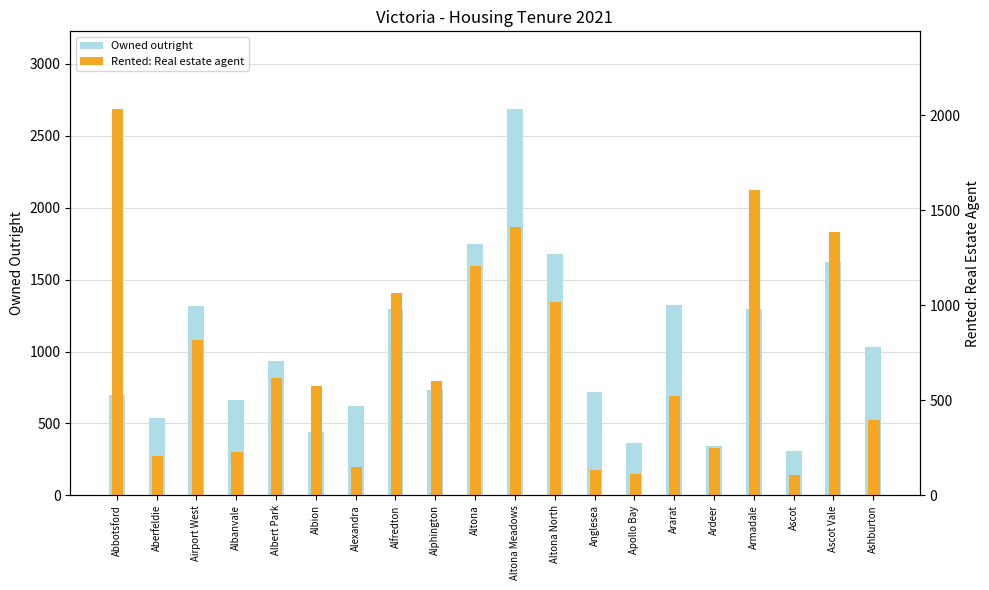

What is the minimum value for Owned outright?

306